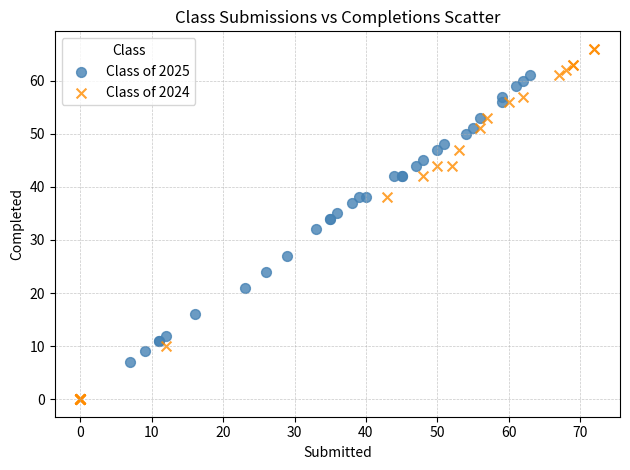

Which series contains the lowest Y value?

Class of 2024